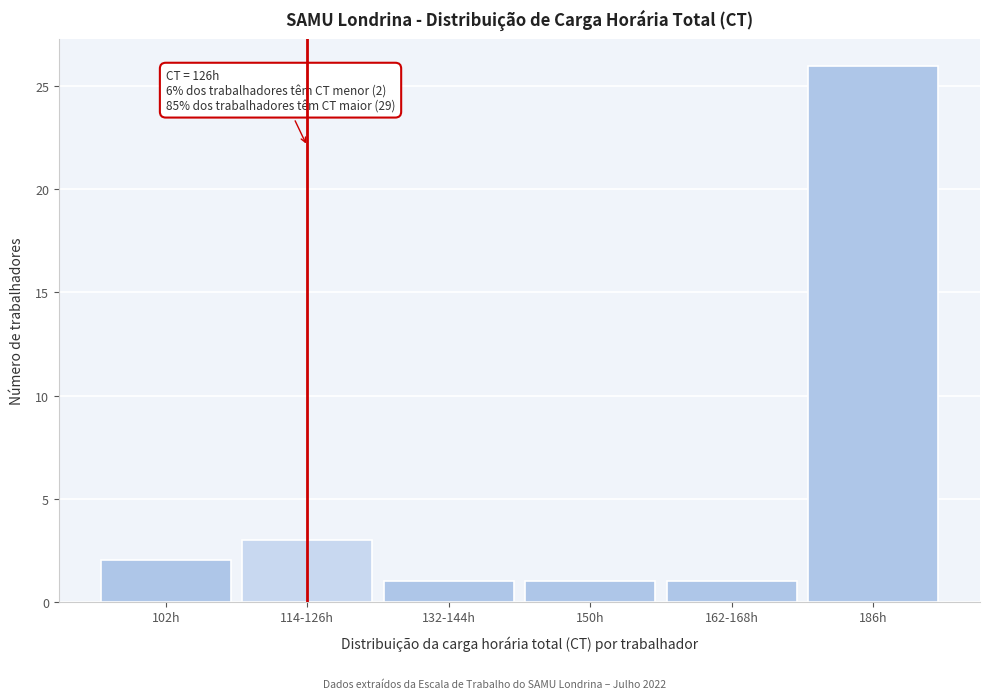

Reading left to right, transcribe all the data shown in this chart.

2	3	1	1	1	26